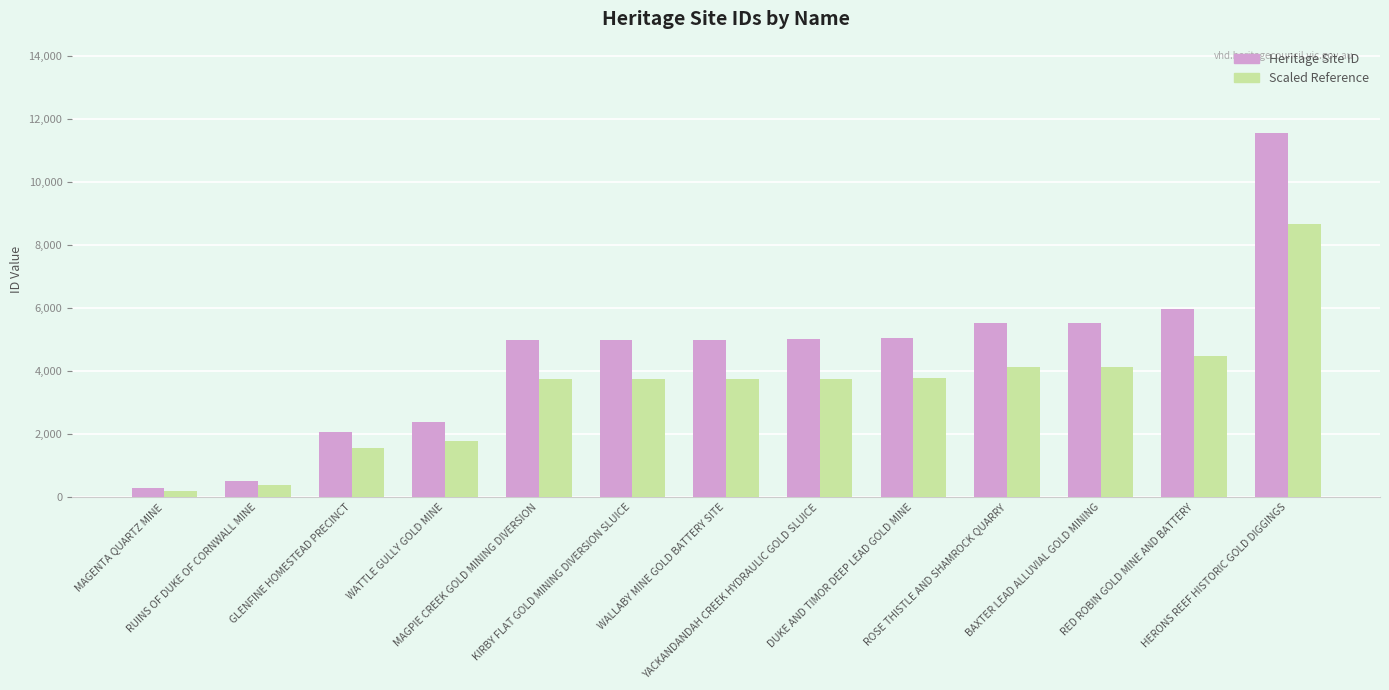

Rank the series by their maximum value, from lowest to highest.

Scaled Reference, Heritage Site ID